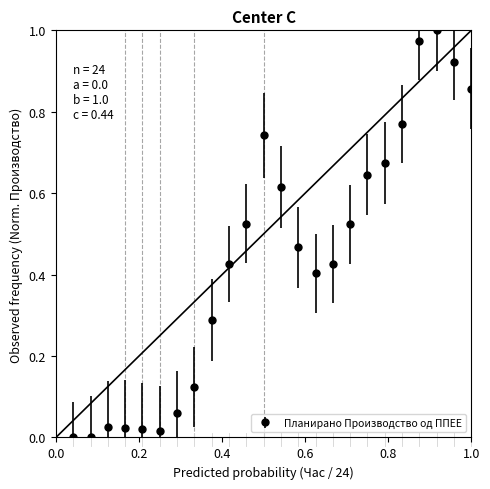

True or false: the data has more than 1 interior local peaks.

True